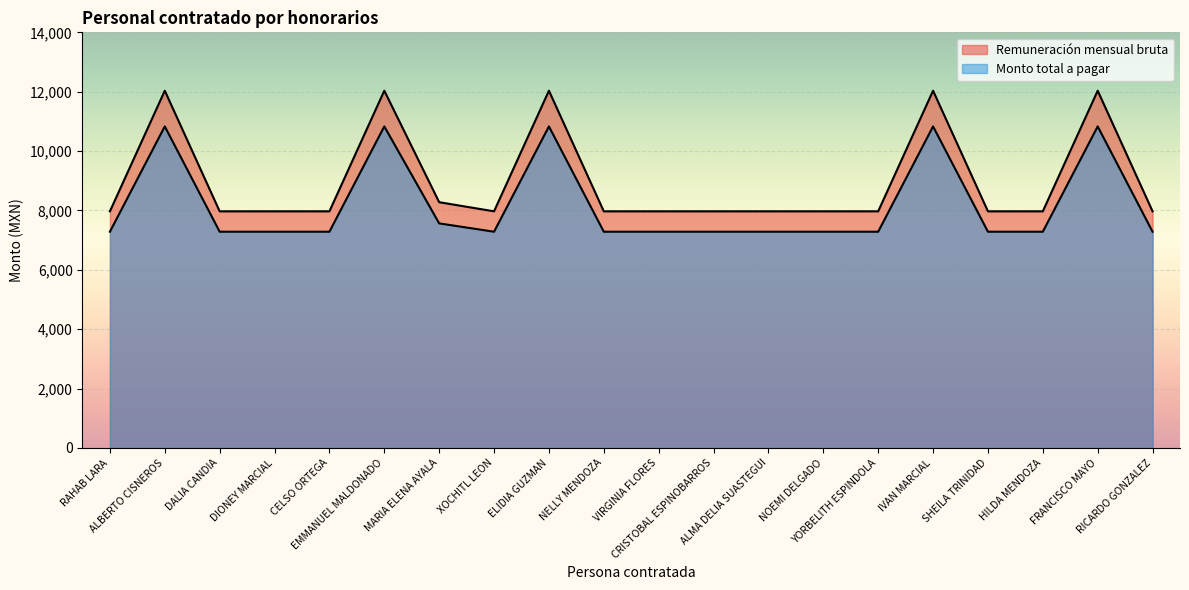

Which category has the lowest value in the Remuneración mensual bruta series?

RAHAB LARA